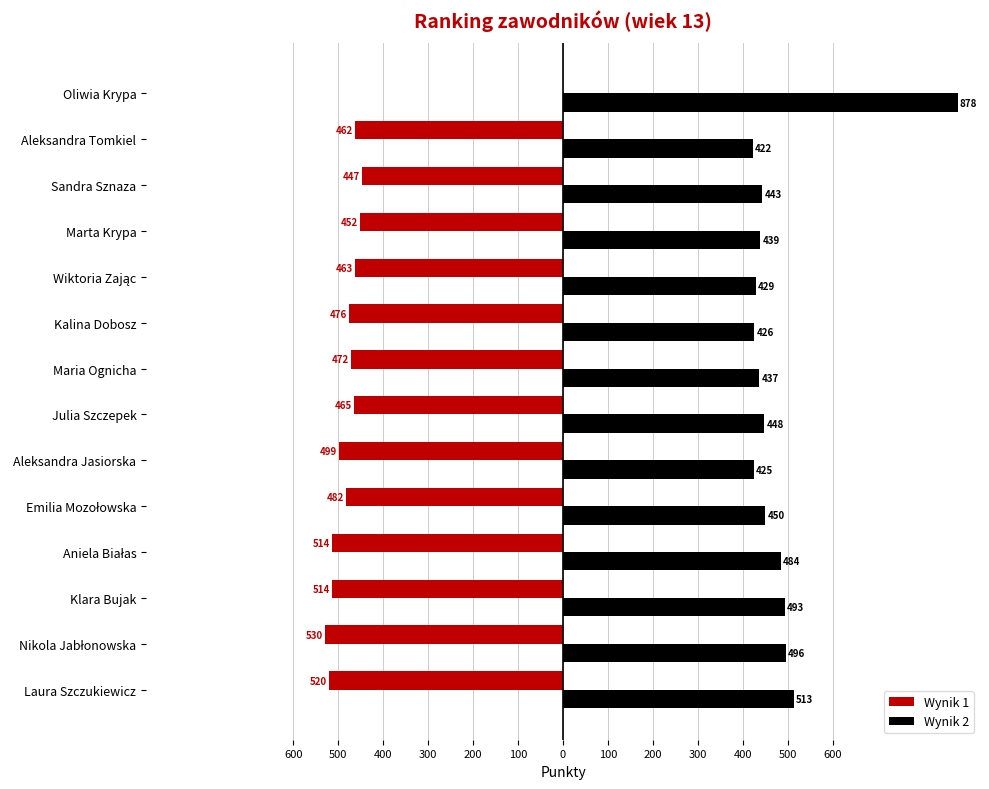

What is the value of the Wynik 2 bar at the 13th from the left?

513